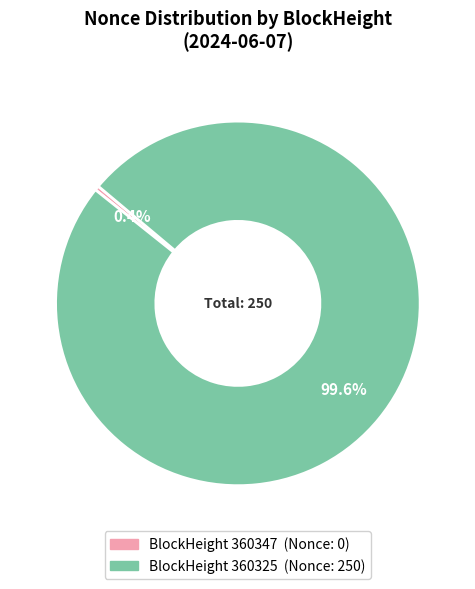

Is there a majority slice in this chart?

Yes